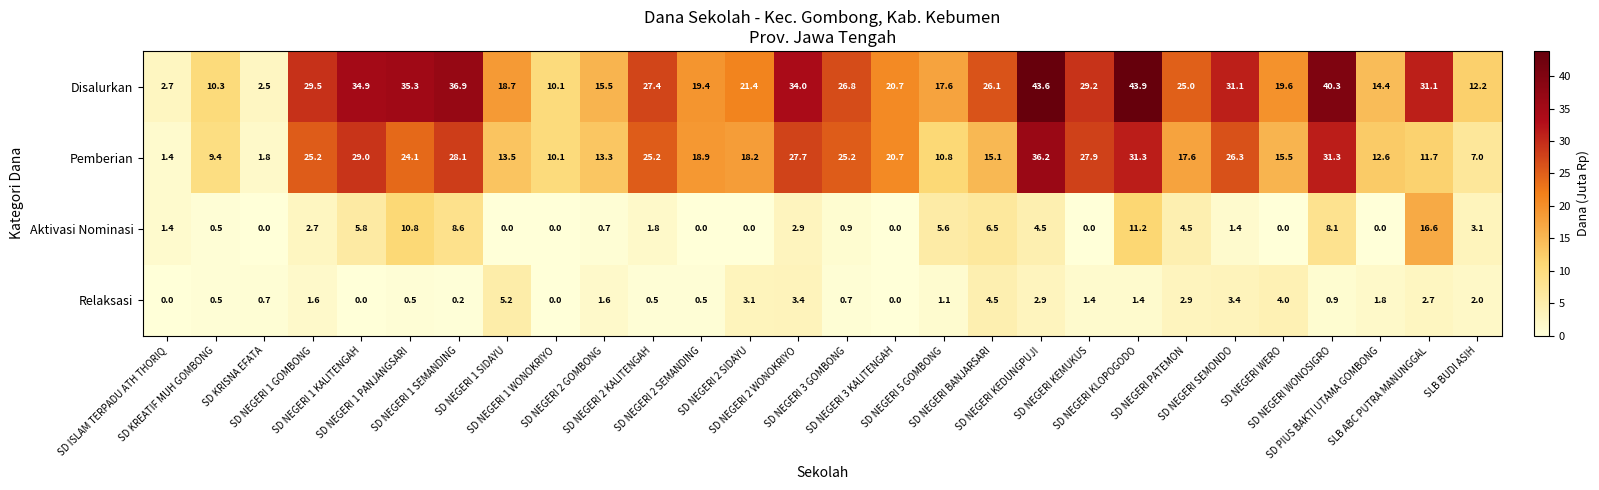

How many data points in Relaksasi are above 1?

16